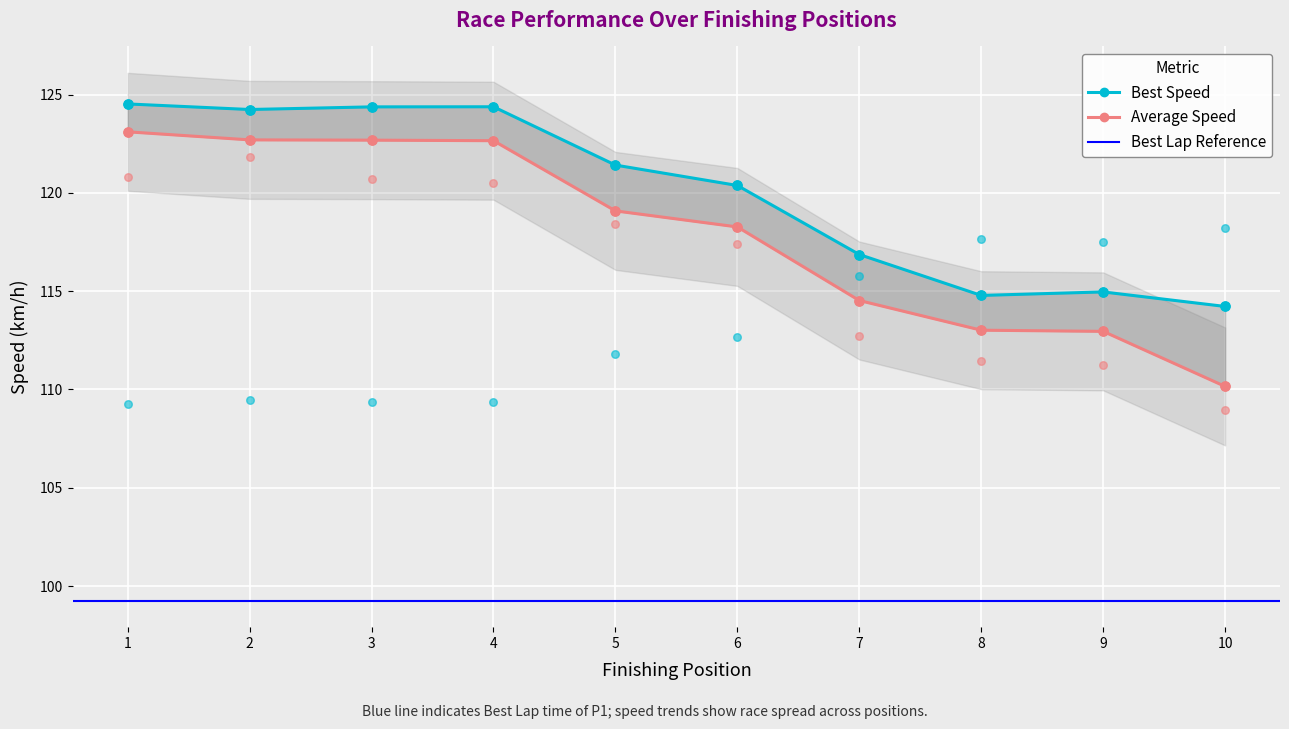

At how many categories does at least one series exceed 119?

6